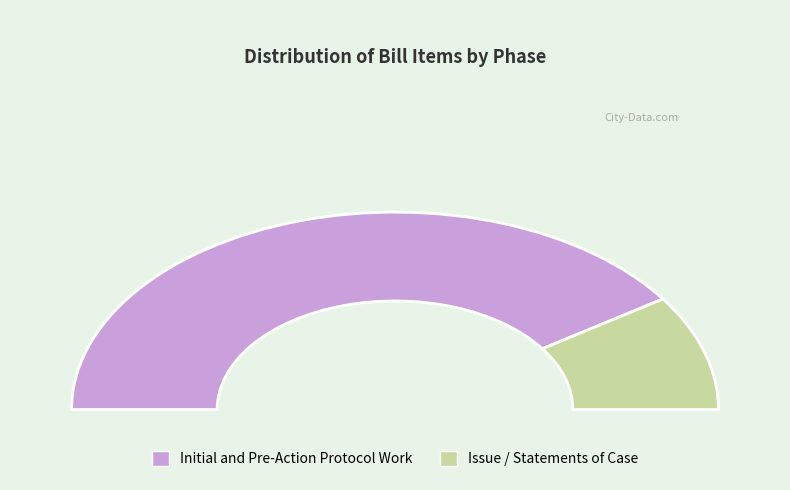

Rank the categories by value from lowest to highest.

Issue / Statements of Case, Initial and Pre-Action Protocol Work